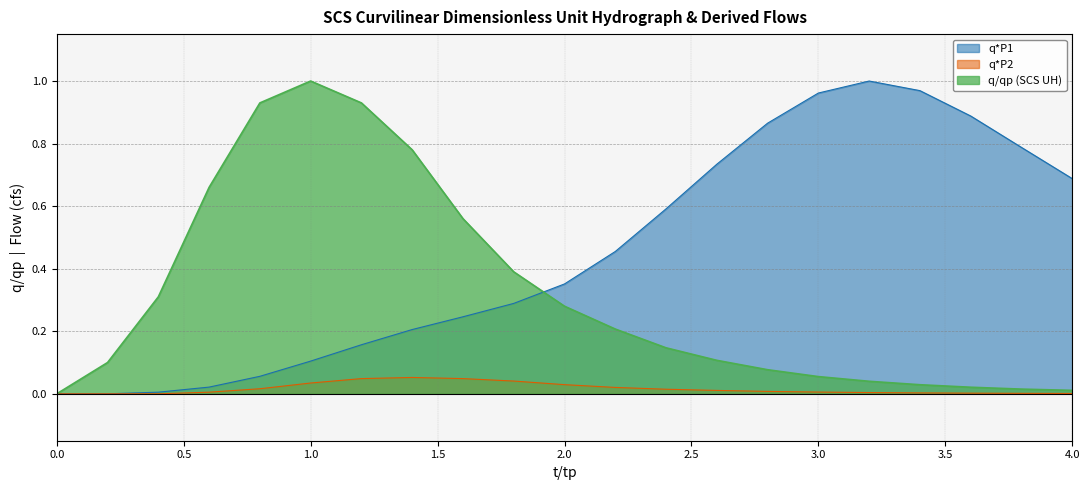

What is the sum of all q*P1 values?

9.4